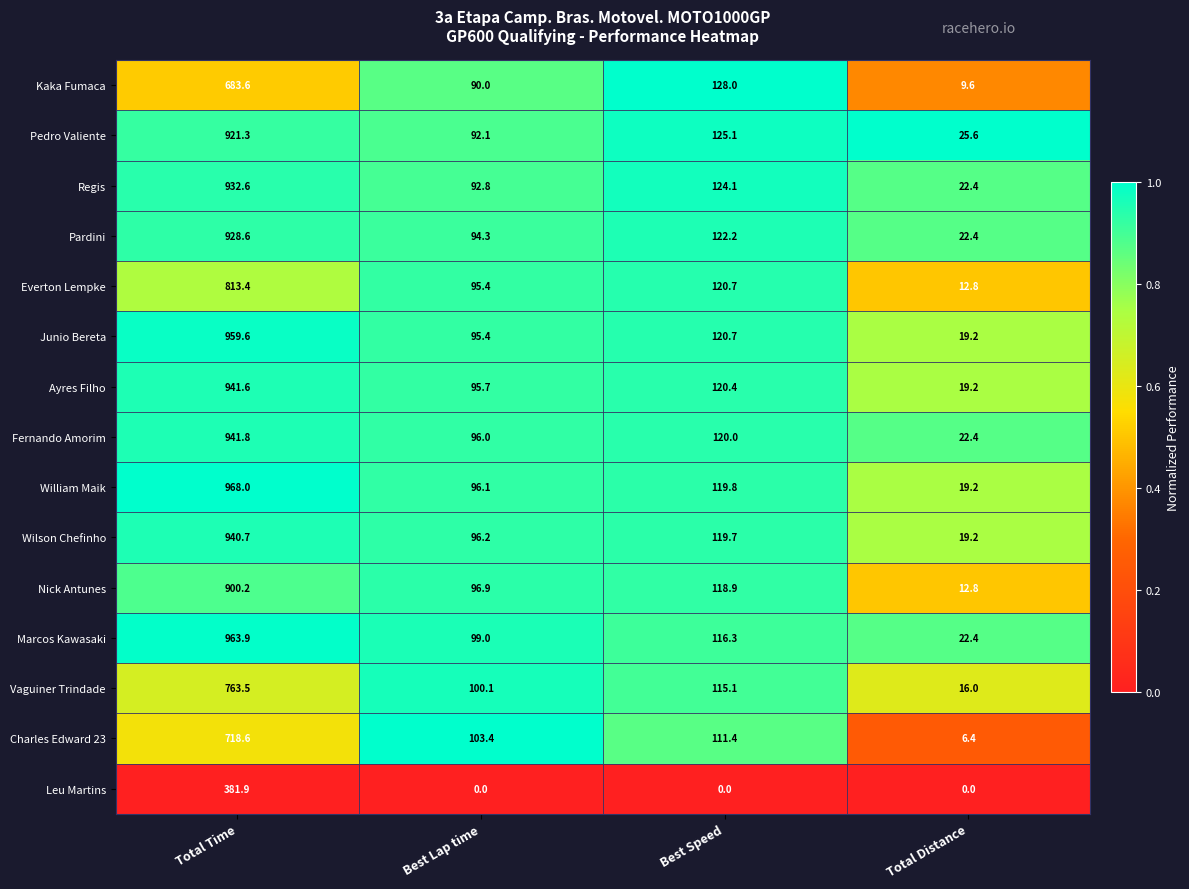

Where does the Nick Antunes series first go above 118?

Total Time